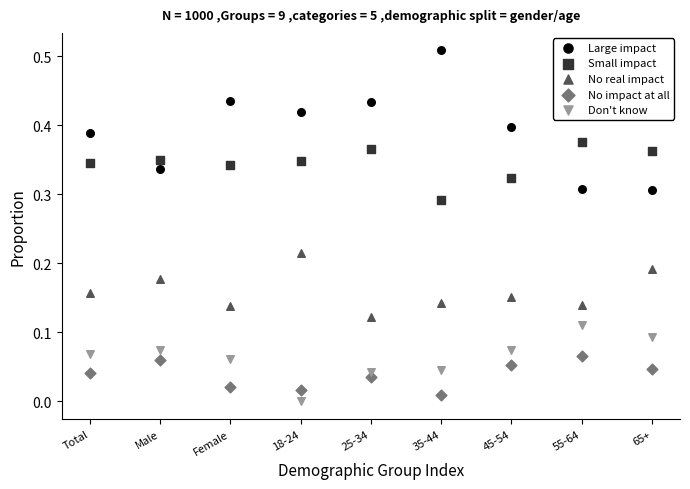

Which series has the widest spread of Y values?

Large impact